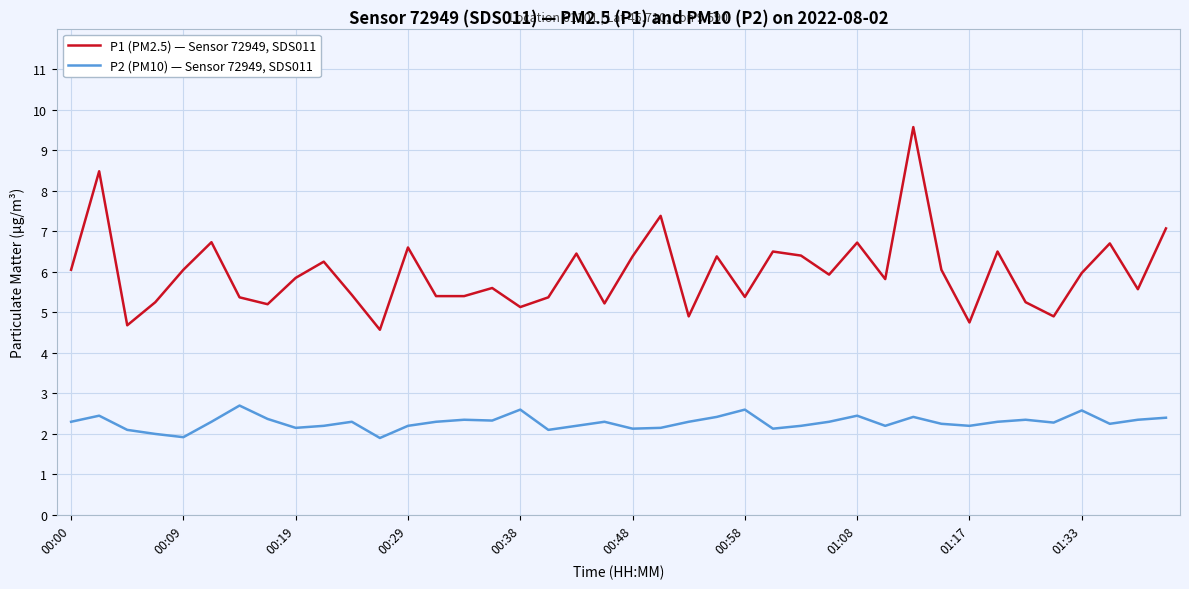

True or false: P1 (PM2.5) — Sensor 72949, SDS011 and P2 (PM10) — Sensor 72949, SDS011 intersect in this chart.

False